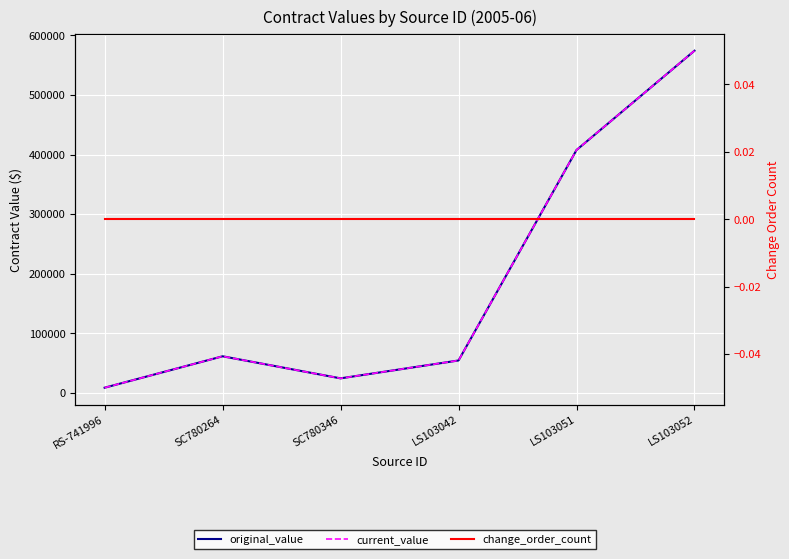

Reading left to right, list all the values displayed in this chart.

original_value: 8220.0	61000.0	23920.0	53983.7	407560.0	574390.0
current_value: 8220.0	61000.0	23920.0	53983.7	407560.0	574390.0
change_order_count: 0.0	0.0	0.0	0.0	0.0	0.0